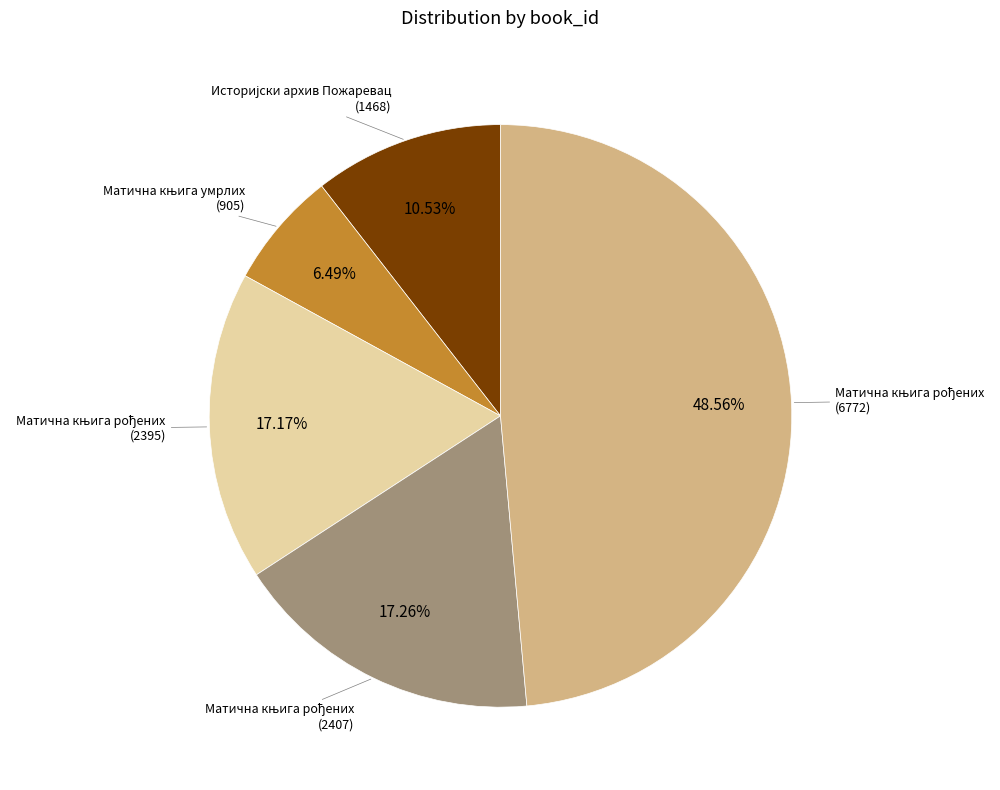

Is there any slice that represents more than half of the pie?

No